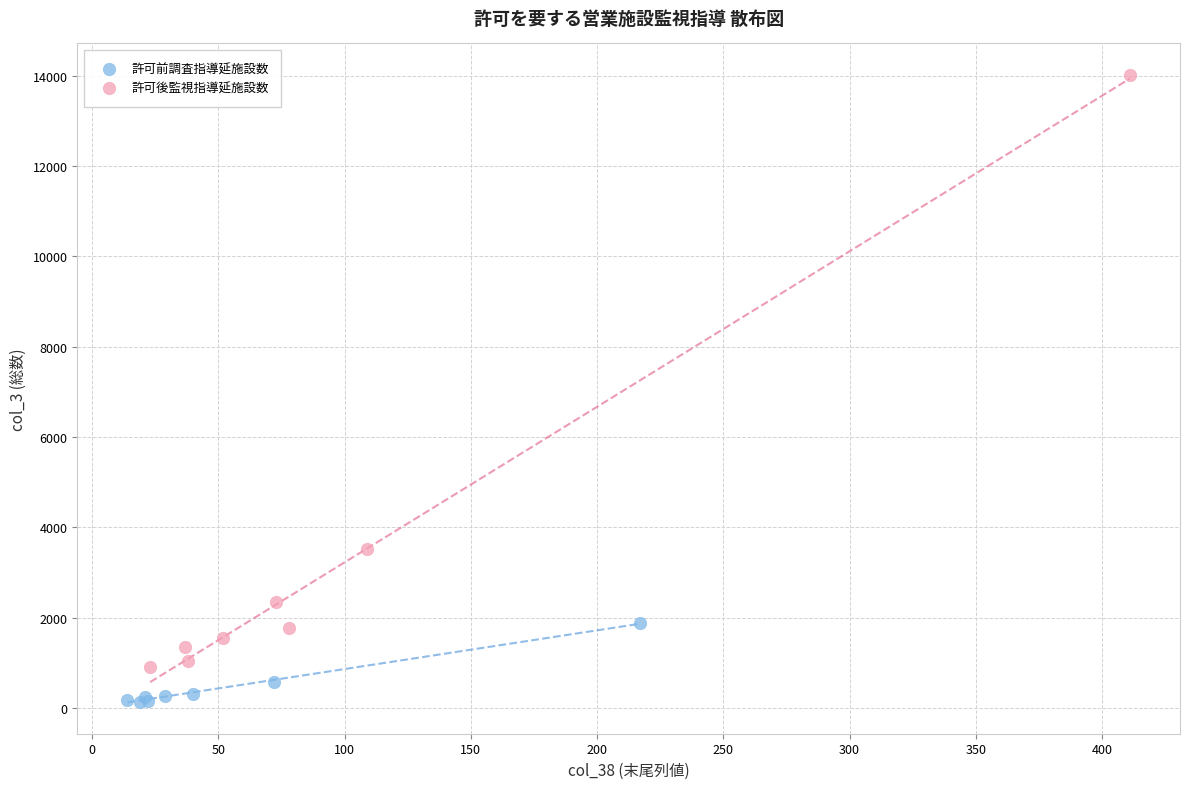

Which series contains the lowest Y value?

許可前調査指導延施設数